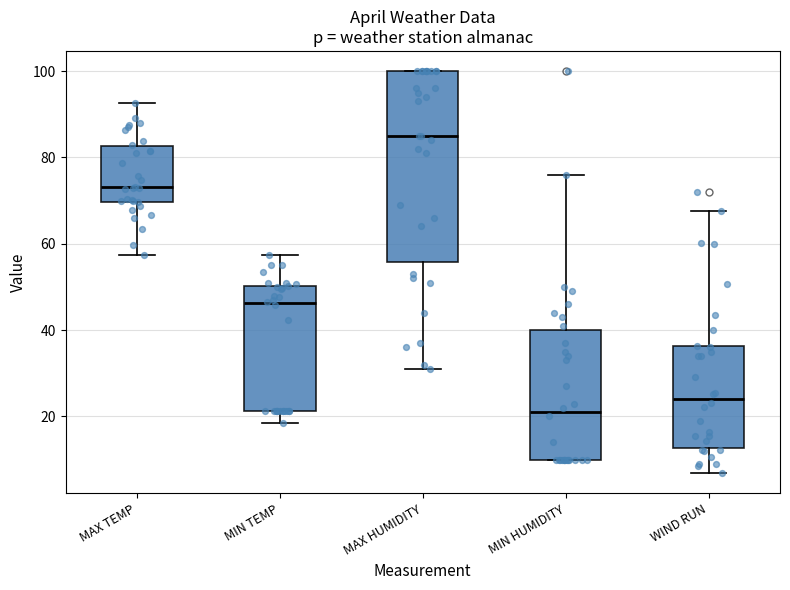

Which box's median line is the lowest?

MIN HUMIDITY